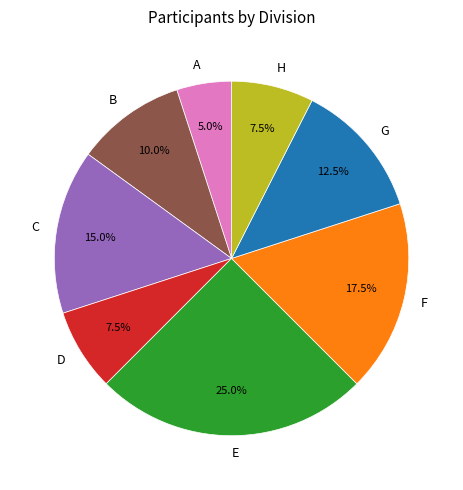

True or false: E accounts for 14% of the total.

False